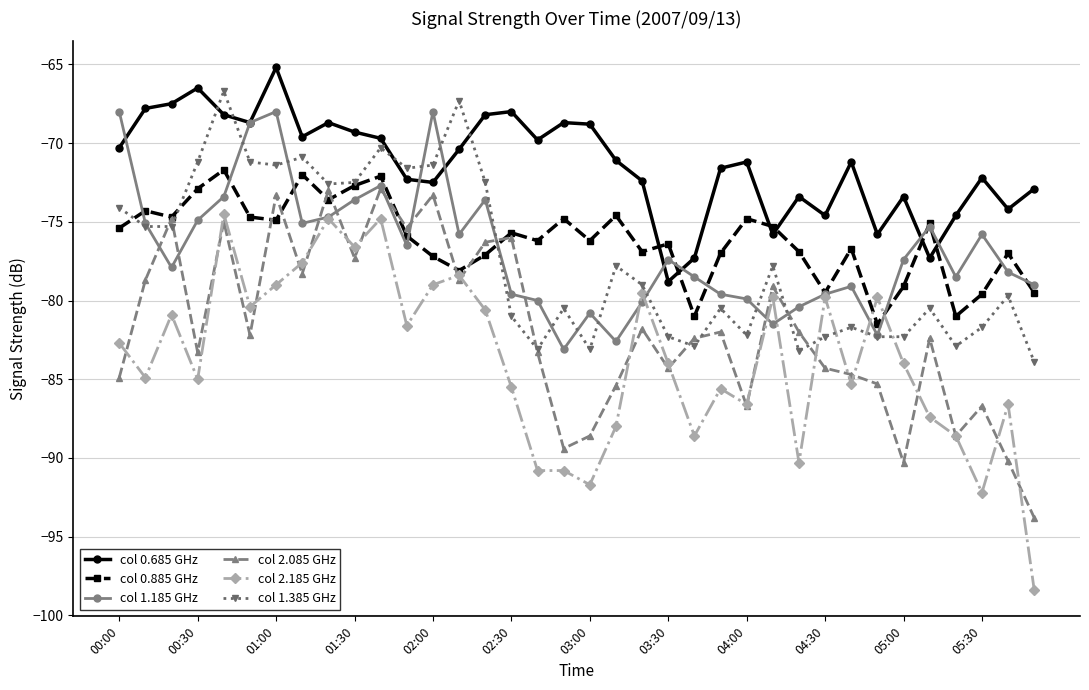

What is the maximum value for col 1.385 GHz?

-66.7